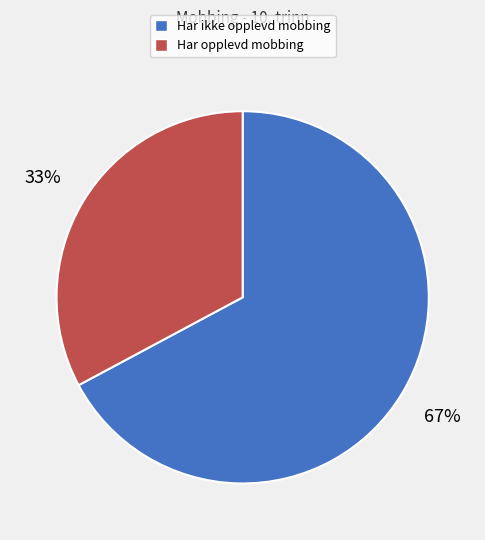

To the nearest percent, what is the difference between the largest and smallest slice percentages?

34%